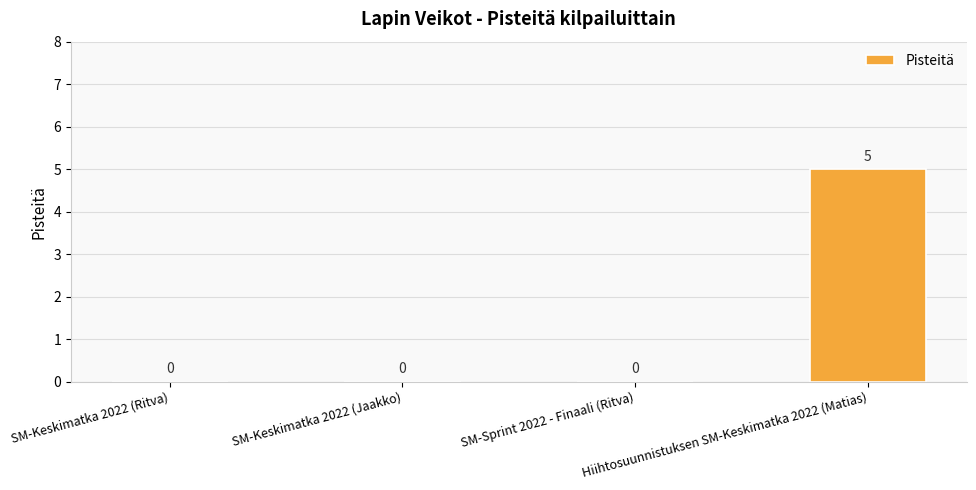

Are the bars horizontal?

No